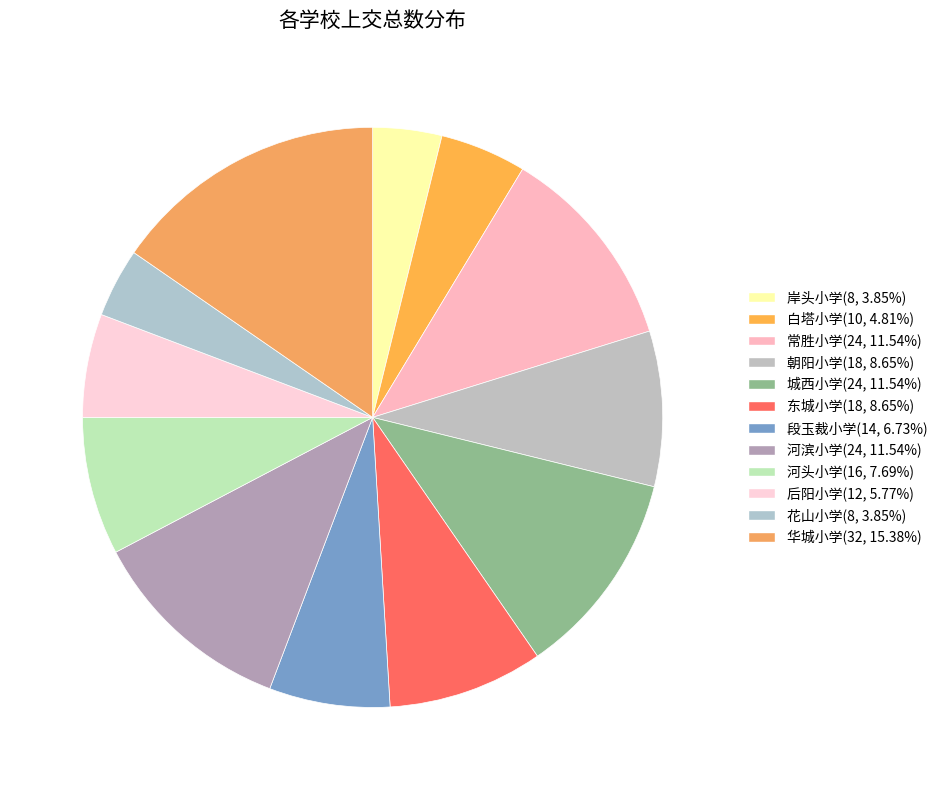

What is the smallest slice in the pie chart?

岸头小学